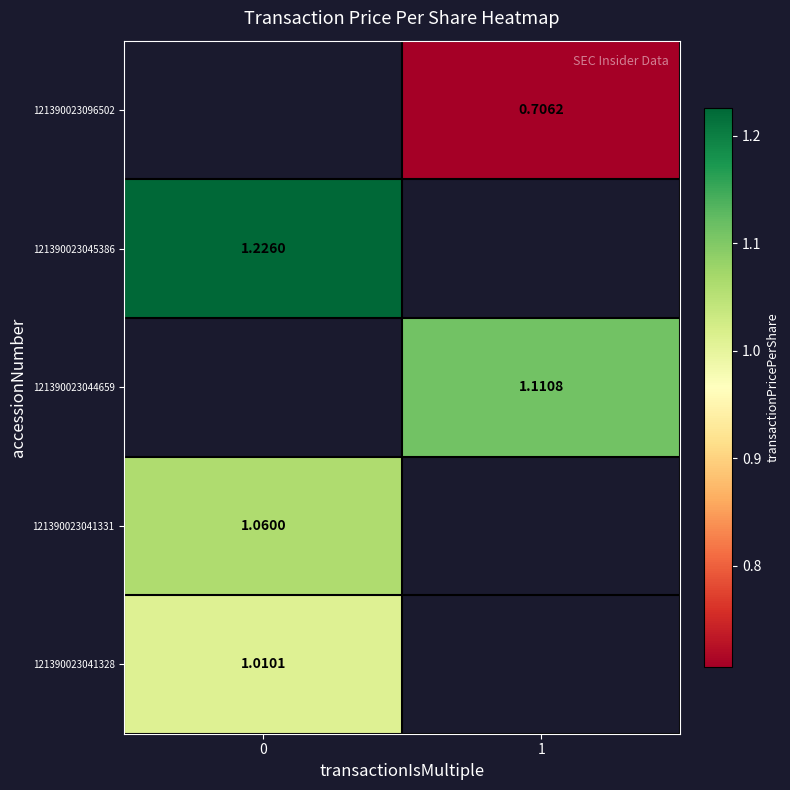

What is the maximum value shown in the chart?

1.2